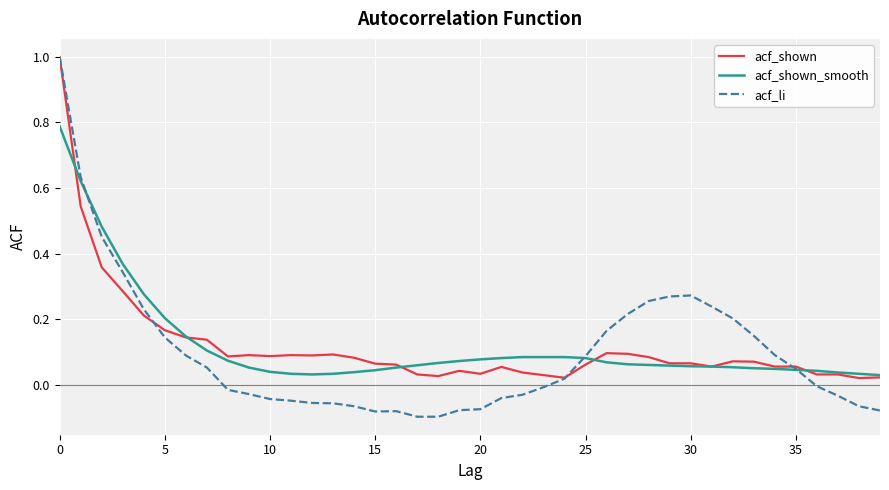

True or false: acf_shown_smooth and acf_shown cross at least once.

True